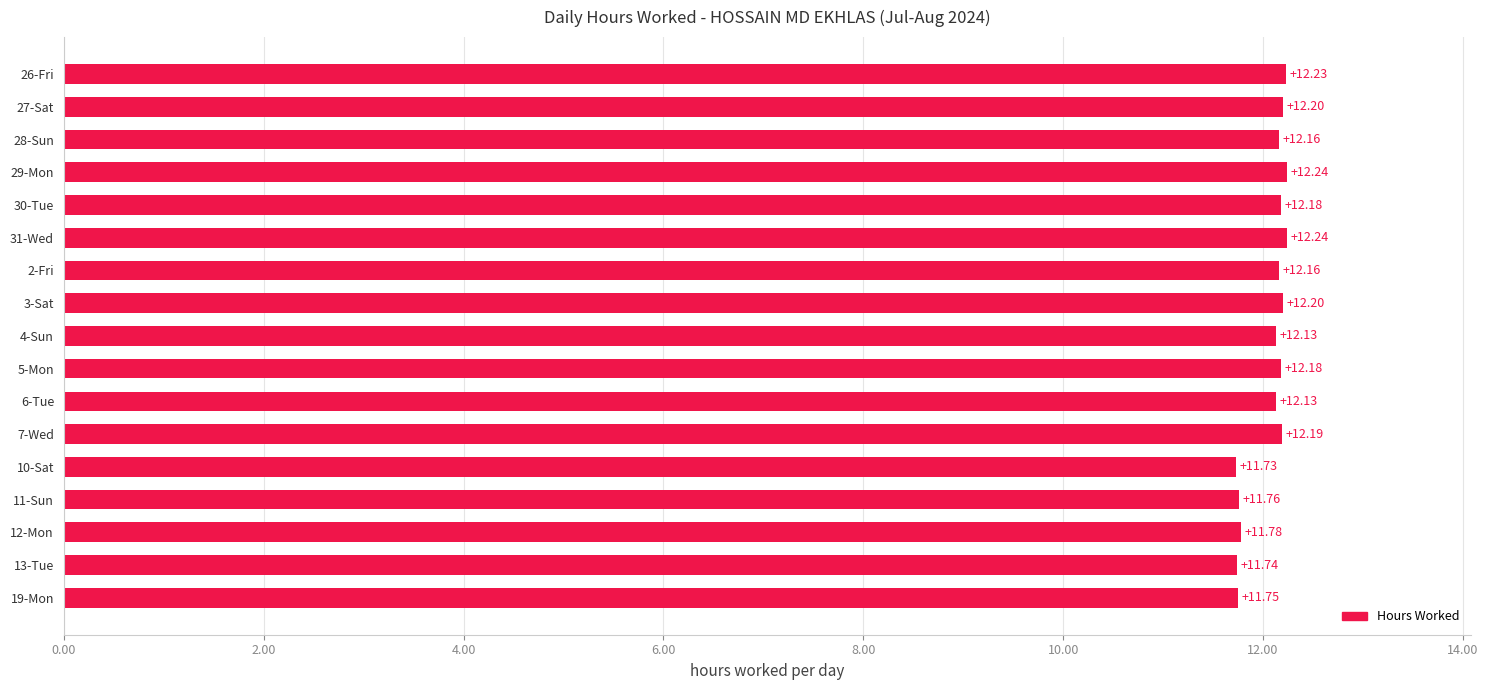

At which label is the value closest to 11?

10-Sat